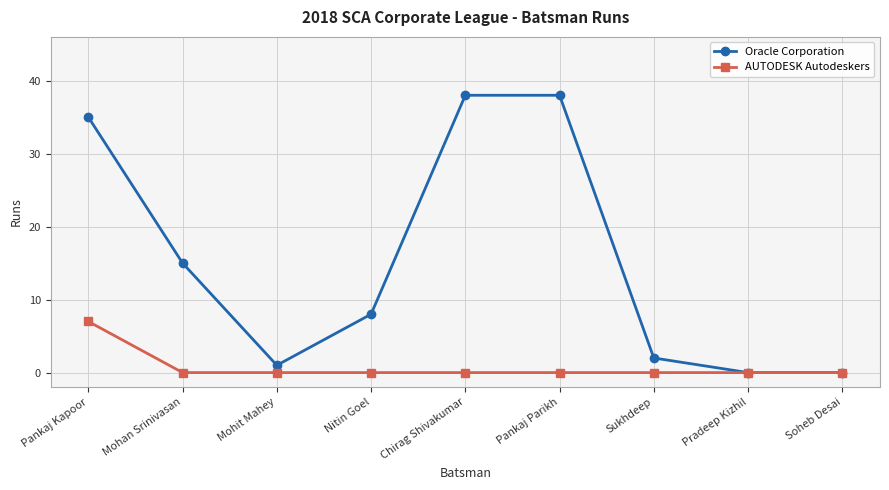

The value of AUTODESK Autodeskers at Nitin Goel is 0. True or false?

True